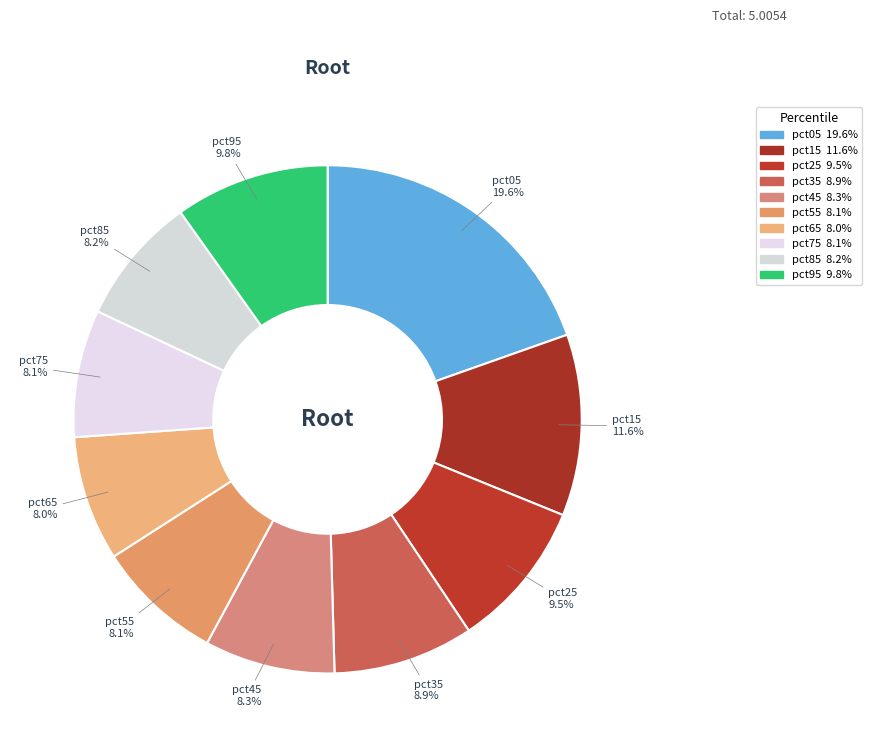

True or false: pct75 accounts for 2% of the total.

False